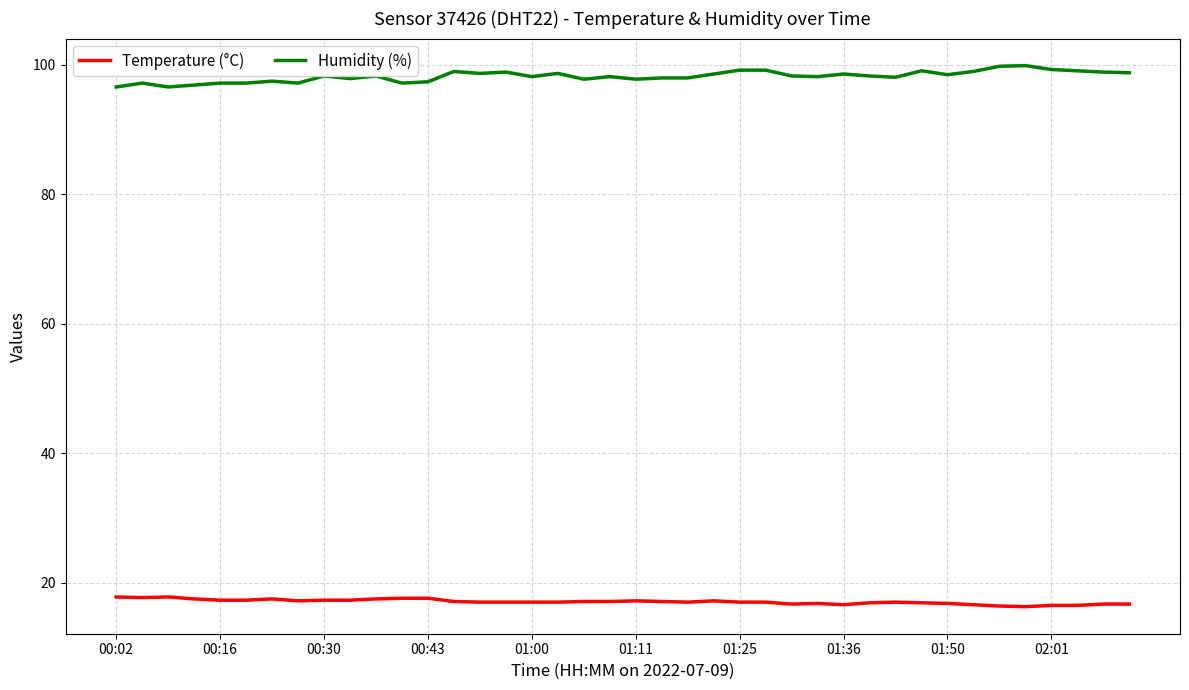

Which series has the largest total across all categories?

Humidity (%)